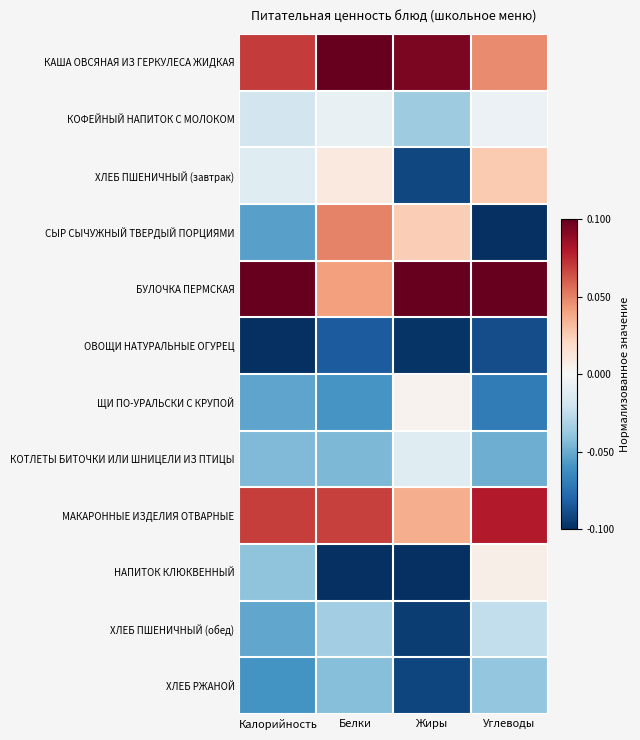

Reading left to right, transcribe all the data shown in this chart.

КАША ОВСЯНАЯ ИЗ ГЕРКУЛЕСА ЖИДКАЯ: Калорийность=0.7	Белки=1.0	Жиры=0.9	Углеводы=0.5
КОФЕЙНЫЙ НАПИТОК С МОЛОКОМ: Калорийность=-0.2	Белки=-0.1	Жиры=-0.4	Углеводы=-0.1
ХЛЕБ ПШЕНИЧНЫЙ (завтрак): Калорийность=-0.1	Белки=0.1	Жиры=-0.9	Углеводы=0.3
СЫР СЫЧУЖНЫЙ ТВЕРДЫЙ ПОРЦИЯМИ: Калорийность=-0.5	Белки=0.5	Жиры=0.2	Углеводы=-1.0
БУЛОЧКА ПЕРМСКАЯ: Калорийность=1.0	Белки=0.4	Жиры=1.0	Углеводы=1.0
ОВОЩИ НАТУРАЛЬНЫЕ ОГУРЕЦ: Калорийность=-1.0	Белки=-0.8	Жиры=-1.0	Углеводы=-0.9
ЩИ ПО-УРАЛЬСКИ С КРУПОЙ: Калорийность=-0.5	Белки=-0.6	Жиры=0.0	Углеводы=-0.7
КОТЛЕТЫ БИТОЧКИ ИЛИ ШНИЦЕЛИ ИЗ ПТИЦЫ: Калорийность=-0.4	Белки=-0.5	Жиры=-0.1	Углеводы=-0.5
МАКАРОННЫЕ ИЗДЕЛИЯ ОТВАРНЫЕ: Калорийность=0.7	Белки=0.7	Жиры=0.4	Углеводы=0.8
НАПИТОК КЛЮКВЕННЫЙ: Калорийность=-0.4	Белки=-1.0	Жиры=-1.0	Углеводы=0.1
ХЛЕБ ПШЕНИЧНЫЙ (обед): Калорийность=-0.5	Белки=-0.4	Жиры=-1.0	Углеводы=-0.2
ХЛЕБ РЖАНОЙ: Калорийность=-0.6	Белки=-0.4	Жиры=-0.9	Углеводы=-0.4